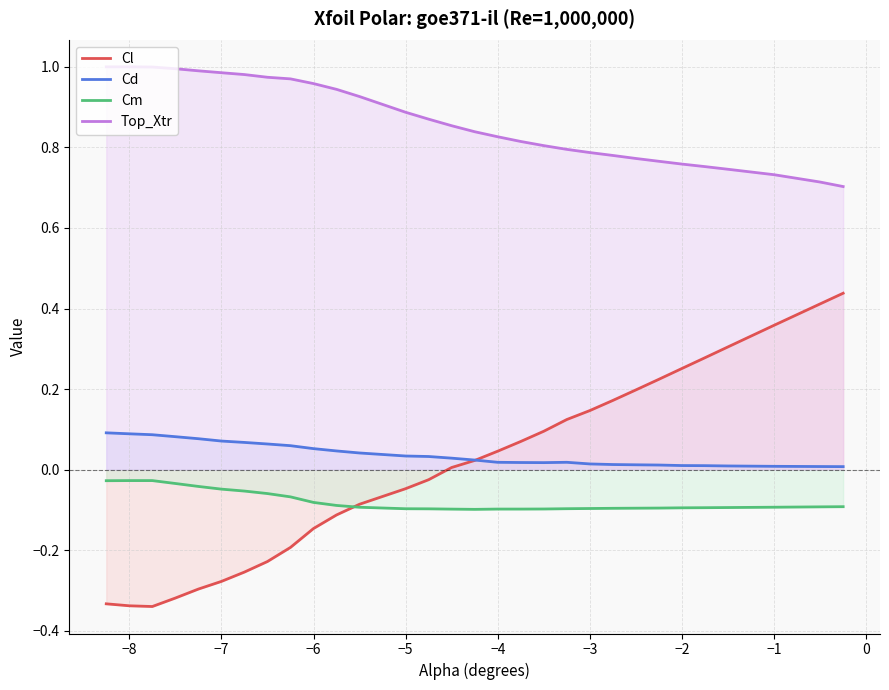

What is the sum of all Top_Xtr values?

25.9